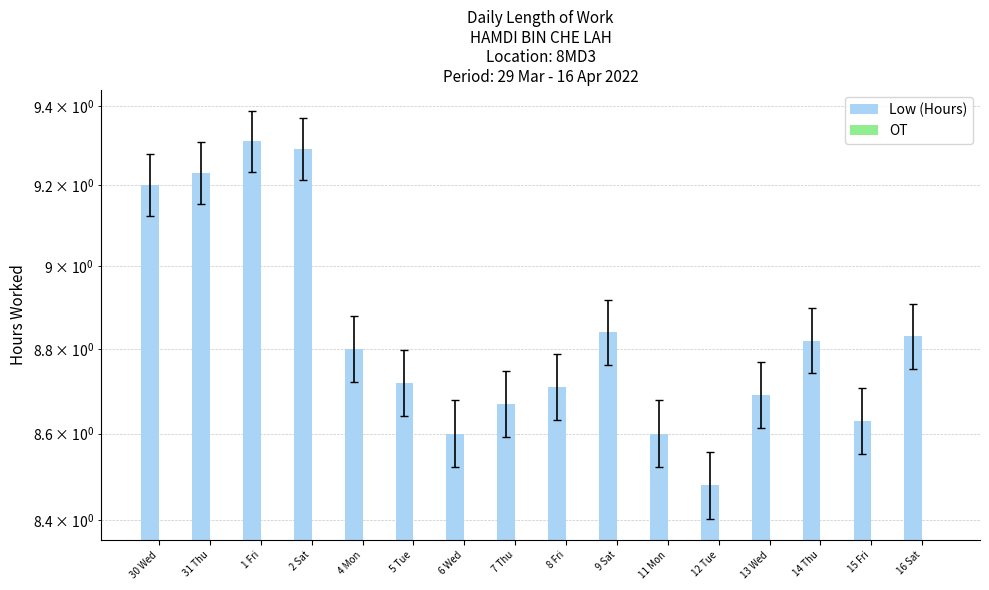

At which category does the chart reach its minimum across all series?

30 Wed